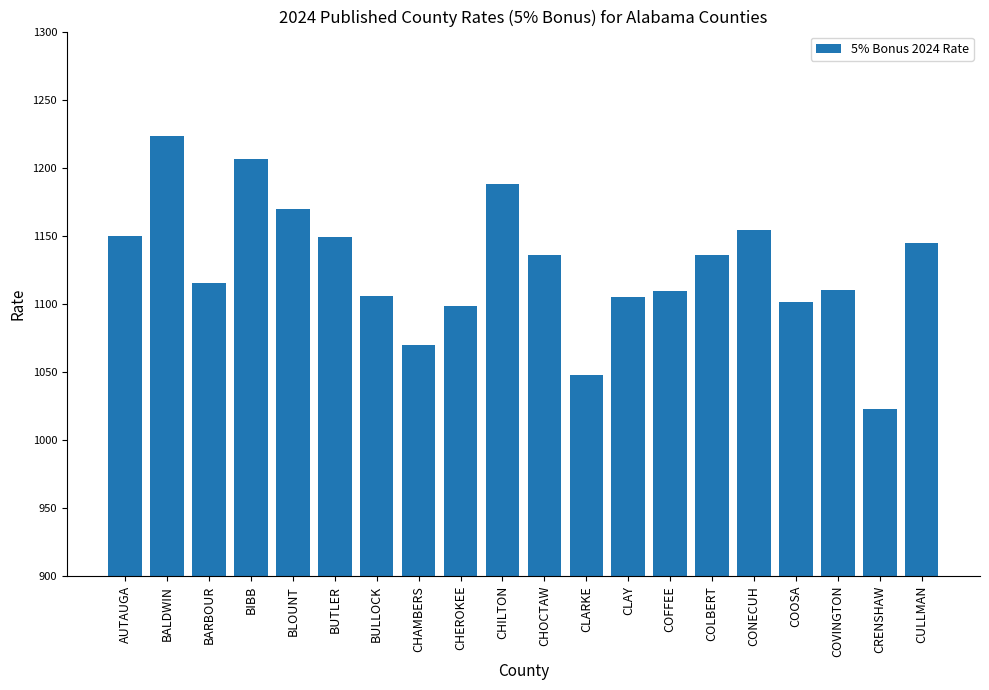

What is the difference between the maximum and minimum values?

200.6